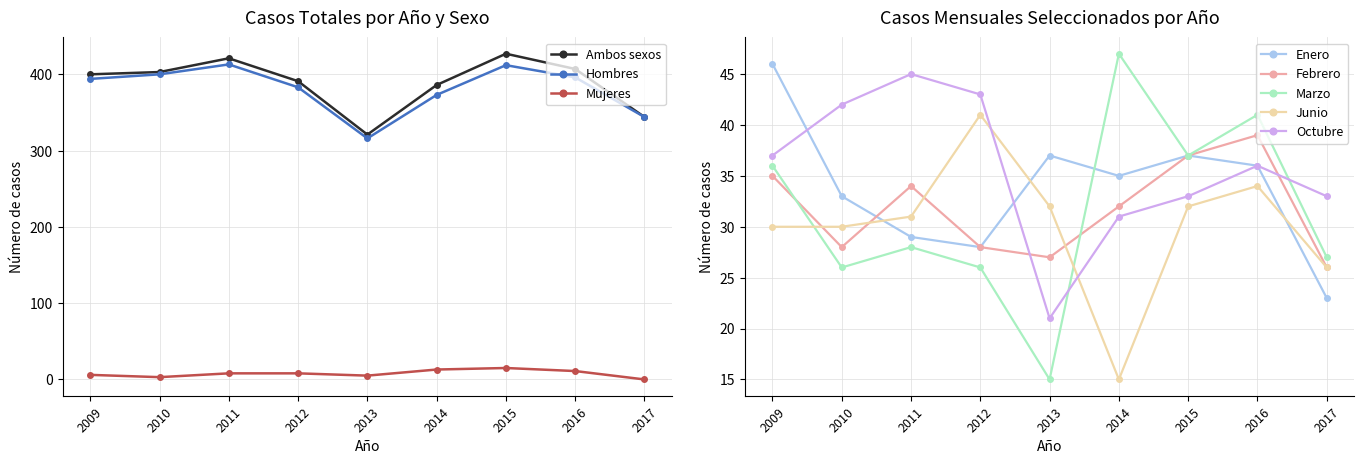

True or false: Ambos sexos has more than 0 interior local peaks.

True